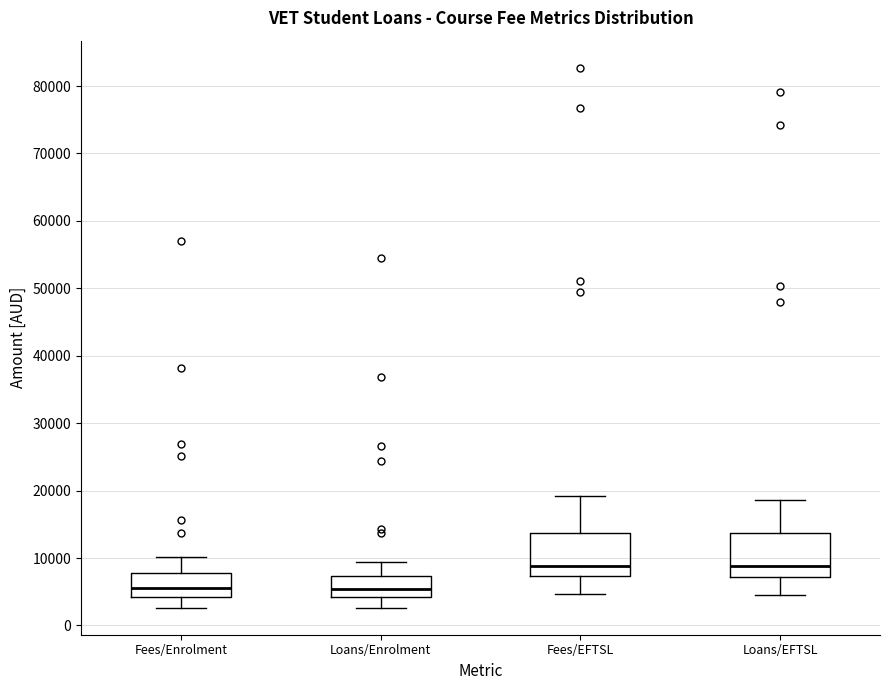

Reading left to right, transcribe this box plot: for each box, give where its median line is, the range the box spans, and where its two whiskers end, as read against the y-axis. The values are not printed on the chart, so give them approximately, as read against the axis.

Fees/Enrolment: median 6000, box 4000 to 8000, whiskers 3000 to 10000
Loans/Enrolment: median 5000, box 4000 to 7000, whiskers 3000 to 9000
Fees/EFTSL: median 9000, box 7000 to 14000, whiskers 5000 to 19000
Loans/EFTSL: median 9000, box 7000 to 14000, whiskers 5000 to 19000